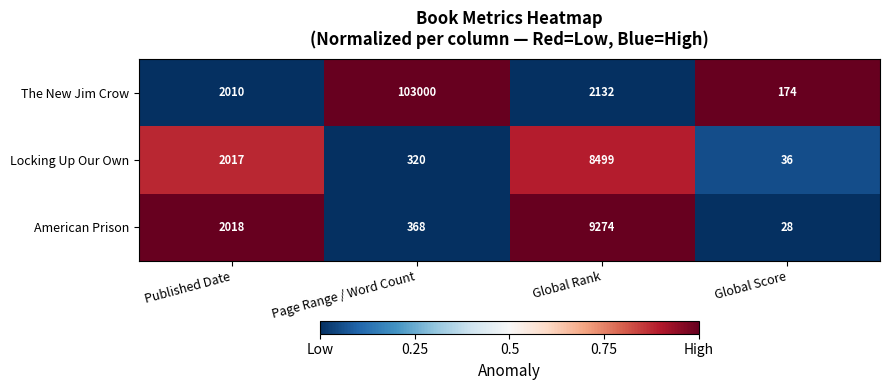

The American Prison series shows 648 at Page Range / Word Count. True or false?

False